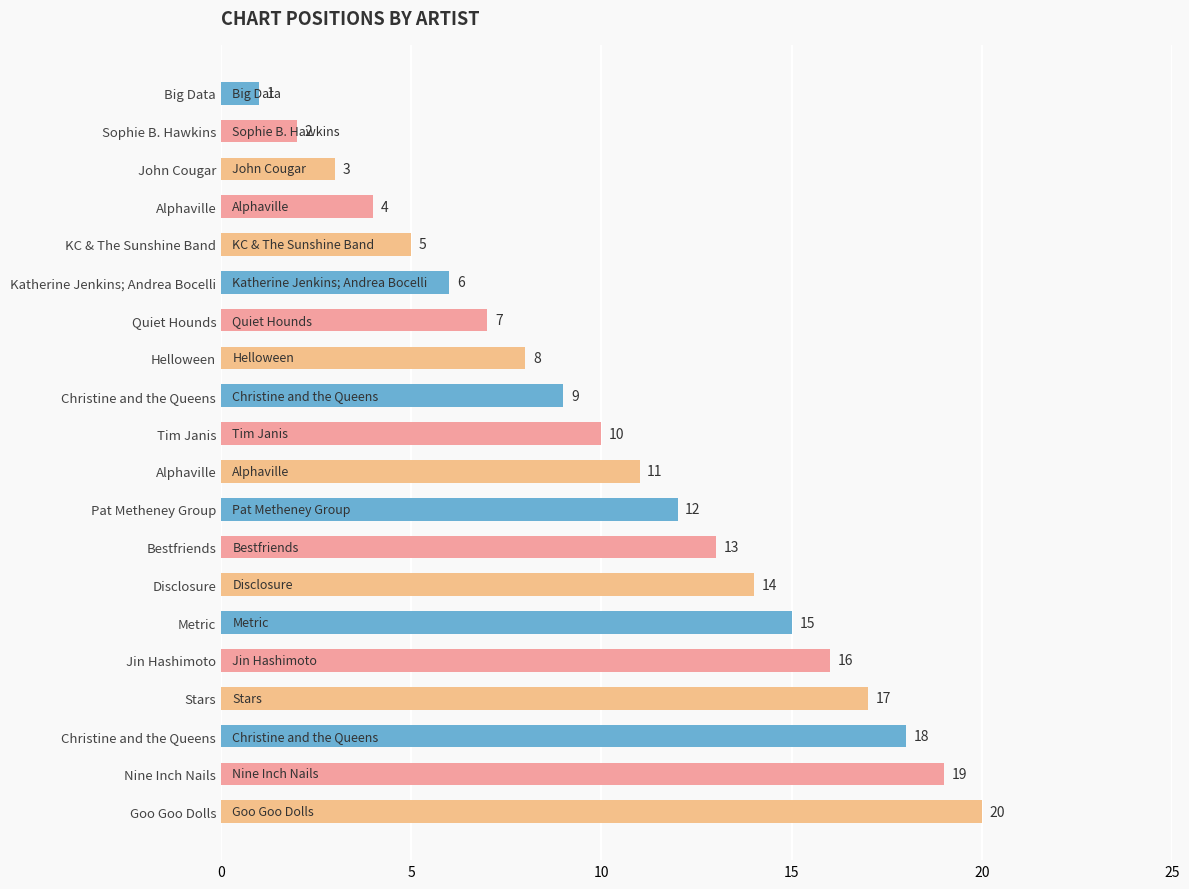

Does the chart contain any negative values?

No